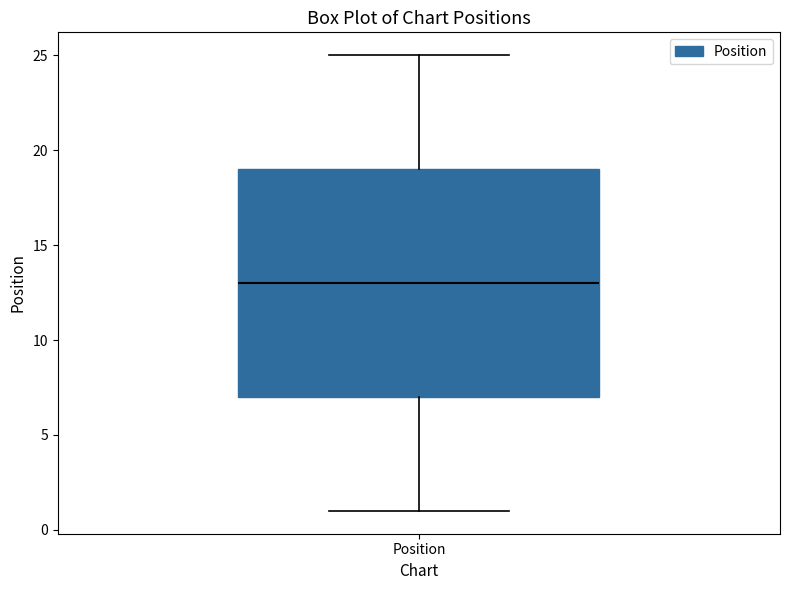

Transcribe this box plot: give where the median line is, the range the box spans, and where the two whiskers end, as read against the y-axis. The values are not printed on the chart, so give them approximately, as read against the axis.

median 13, box 7 to 19, whiskers 1 to 25